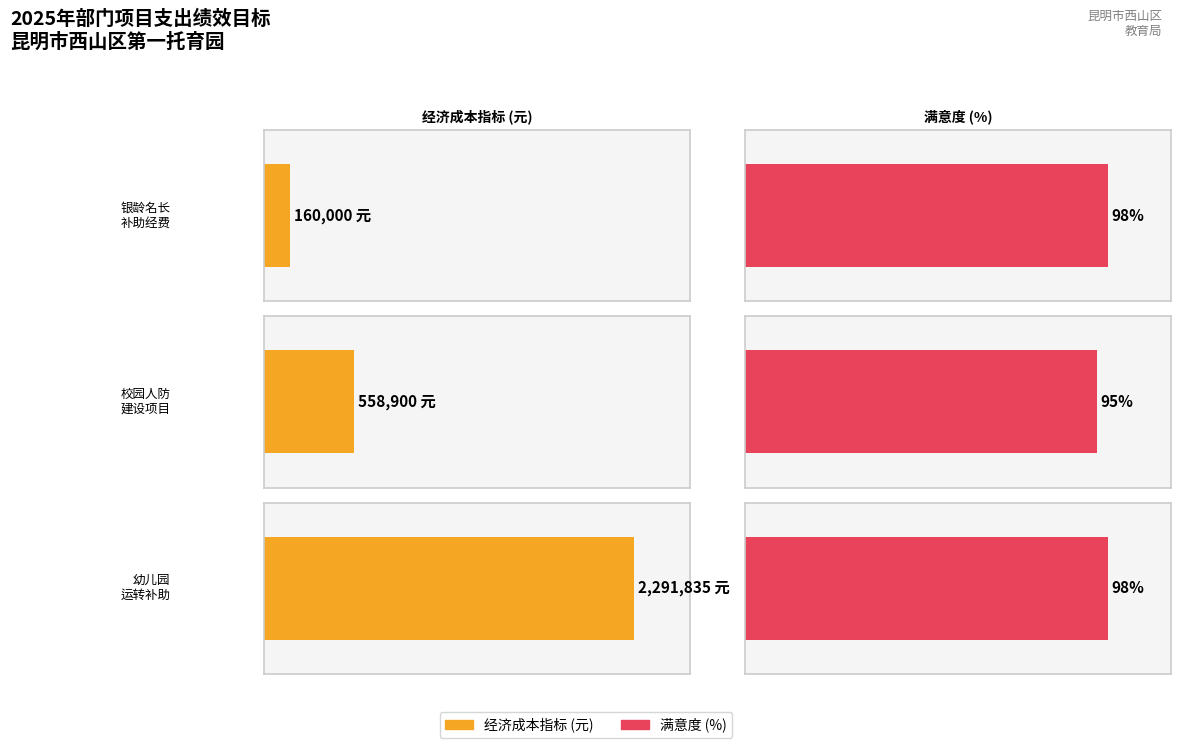

Rank the categories by 经济成本指标(元) value from highest to lowest.

幼儿园运转补助经费, 西山区校园人防建设项目补助经费, 银龄名长补助经费